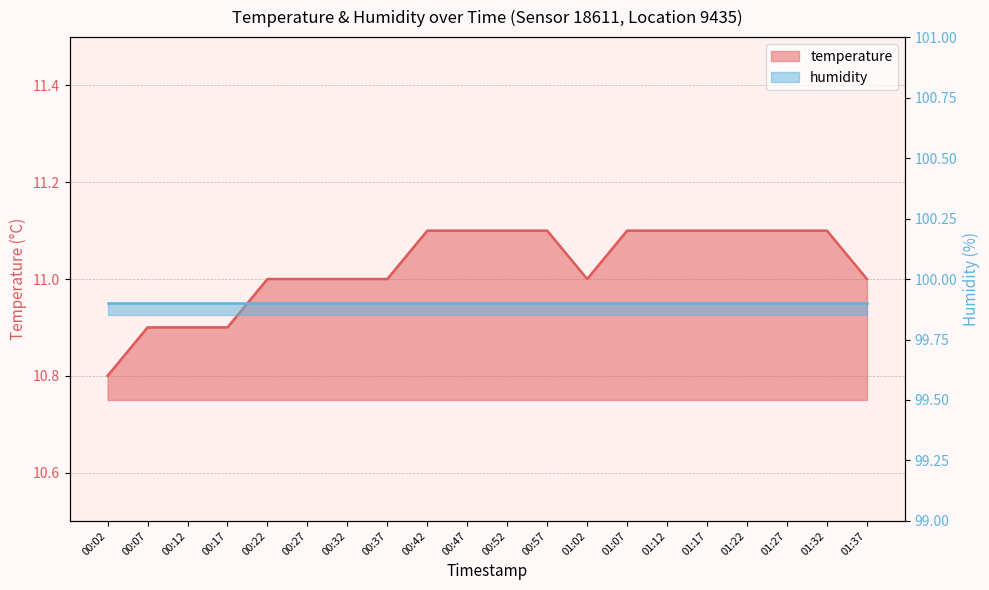

Reading left to right, transcribe all the data shown in this chart.

10.8	10.9	10.9	10.9	11.0	11.0	11.0	11.0	11.1	11.1	11.1	11.1	11.0	11.1	11.1	11.1	11.1	11.1	11.1	11.0